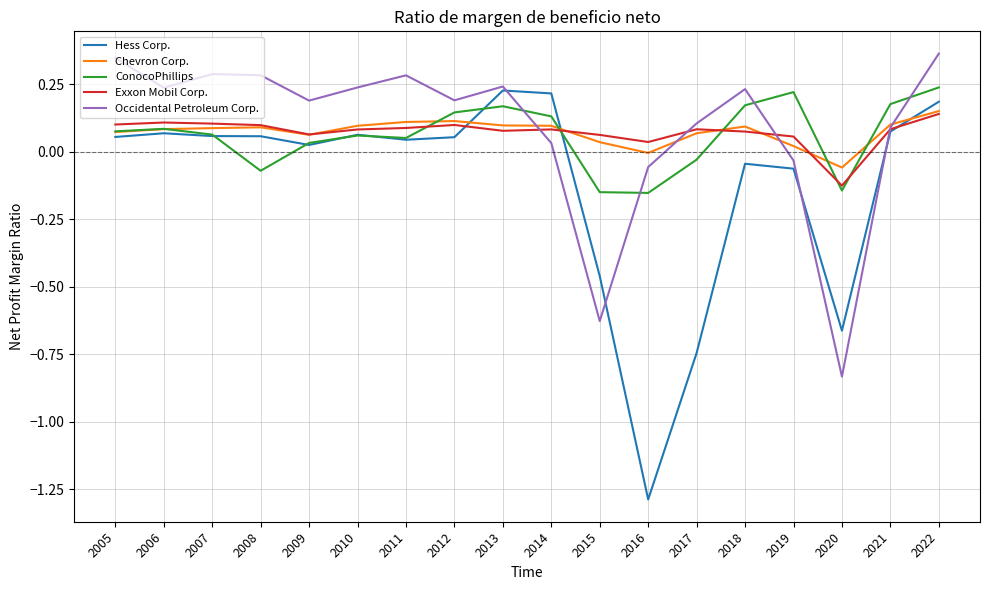

Between 2015 and 2020, which series saw the biggest shift?

Occidental Petroleum Corp.